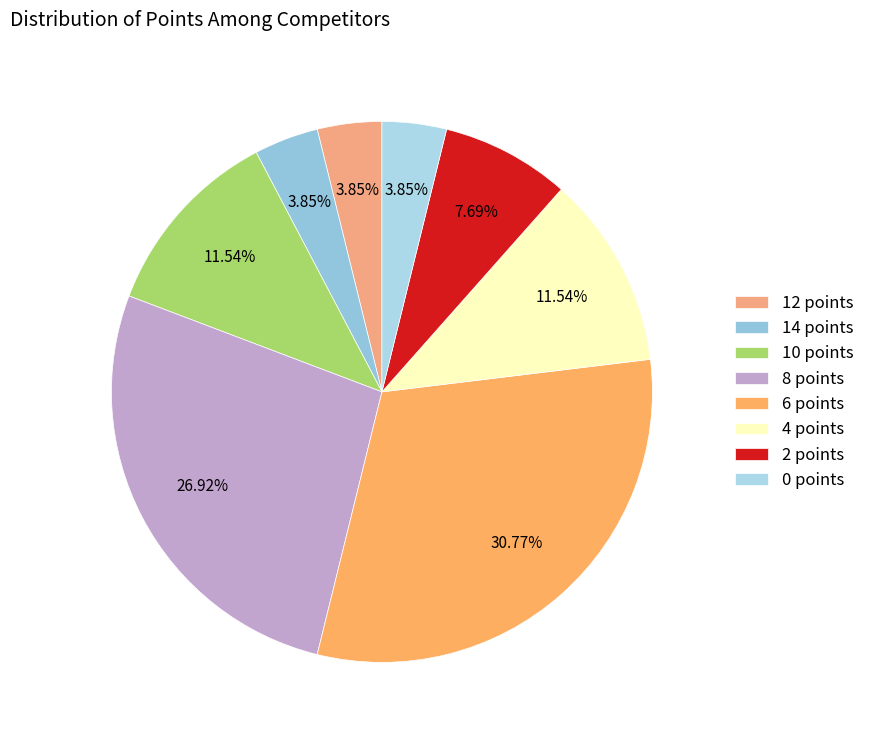

Is the sum of 8 points and 0 points greater than half?

No